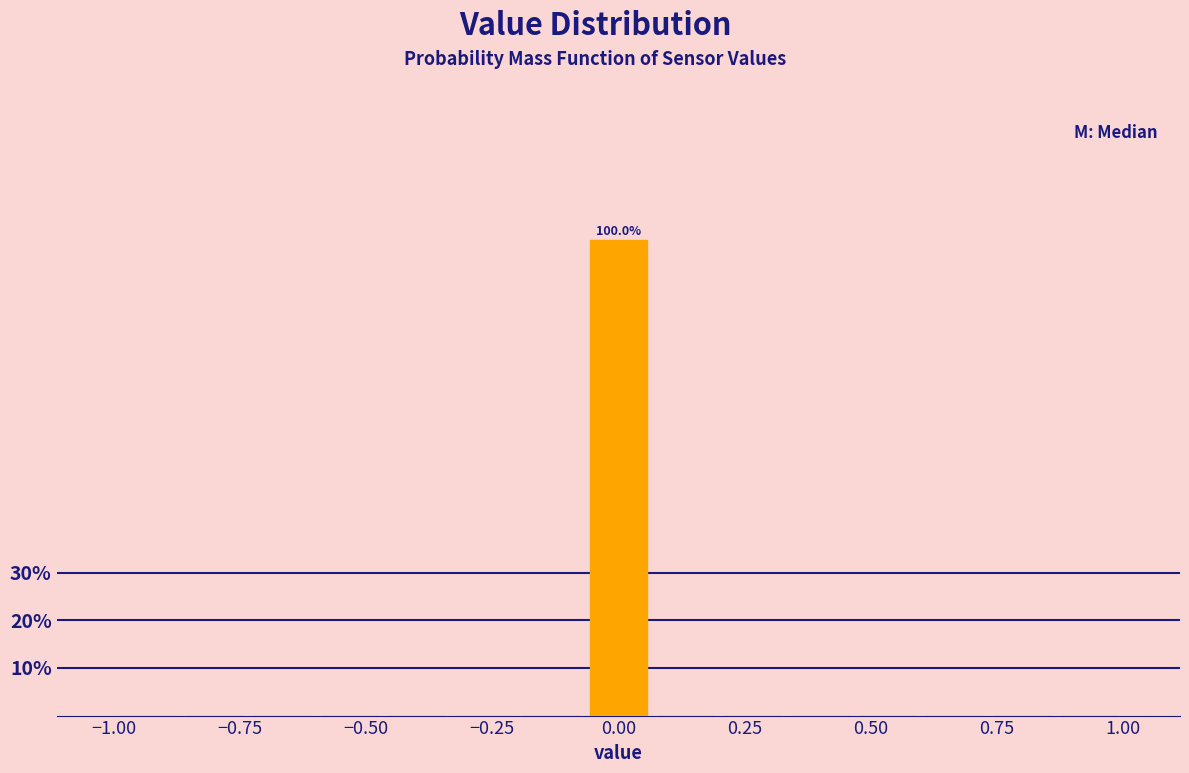

Read against the x-axis, roughly where is the centre of the tallest bar?

0.00